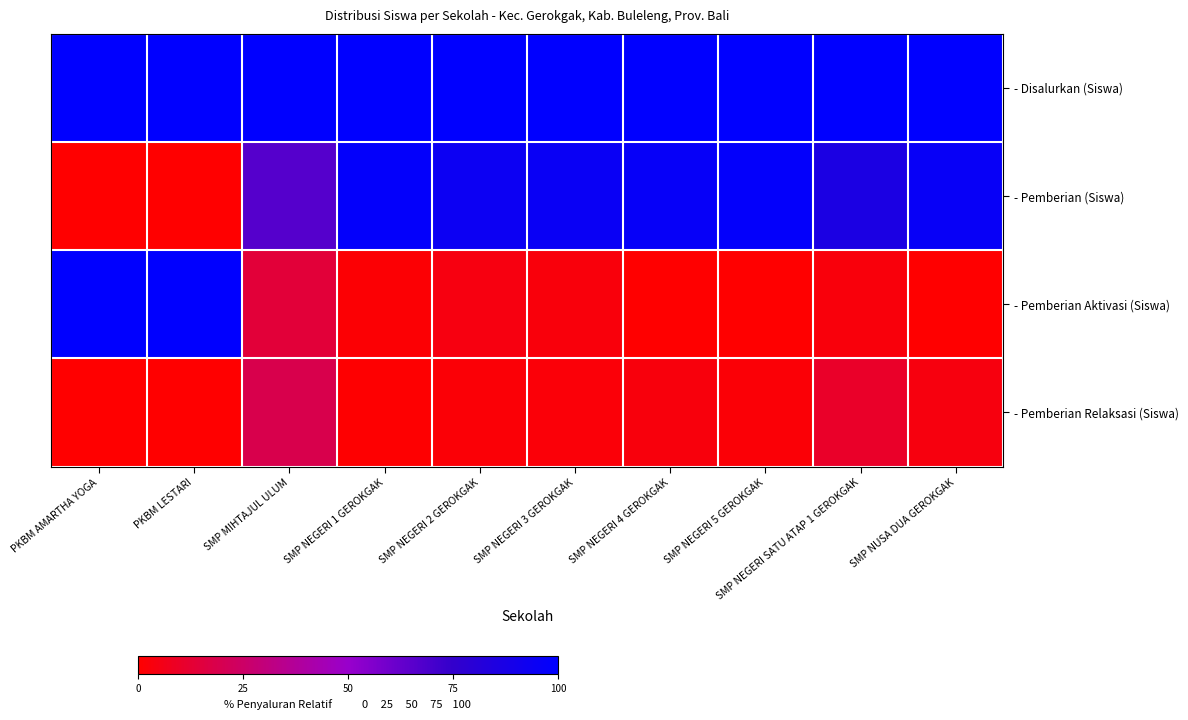

Which label corresponds to the smallest value in the chart?

PKBM AMARTHA YOGA